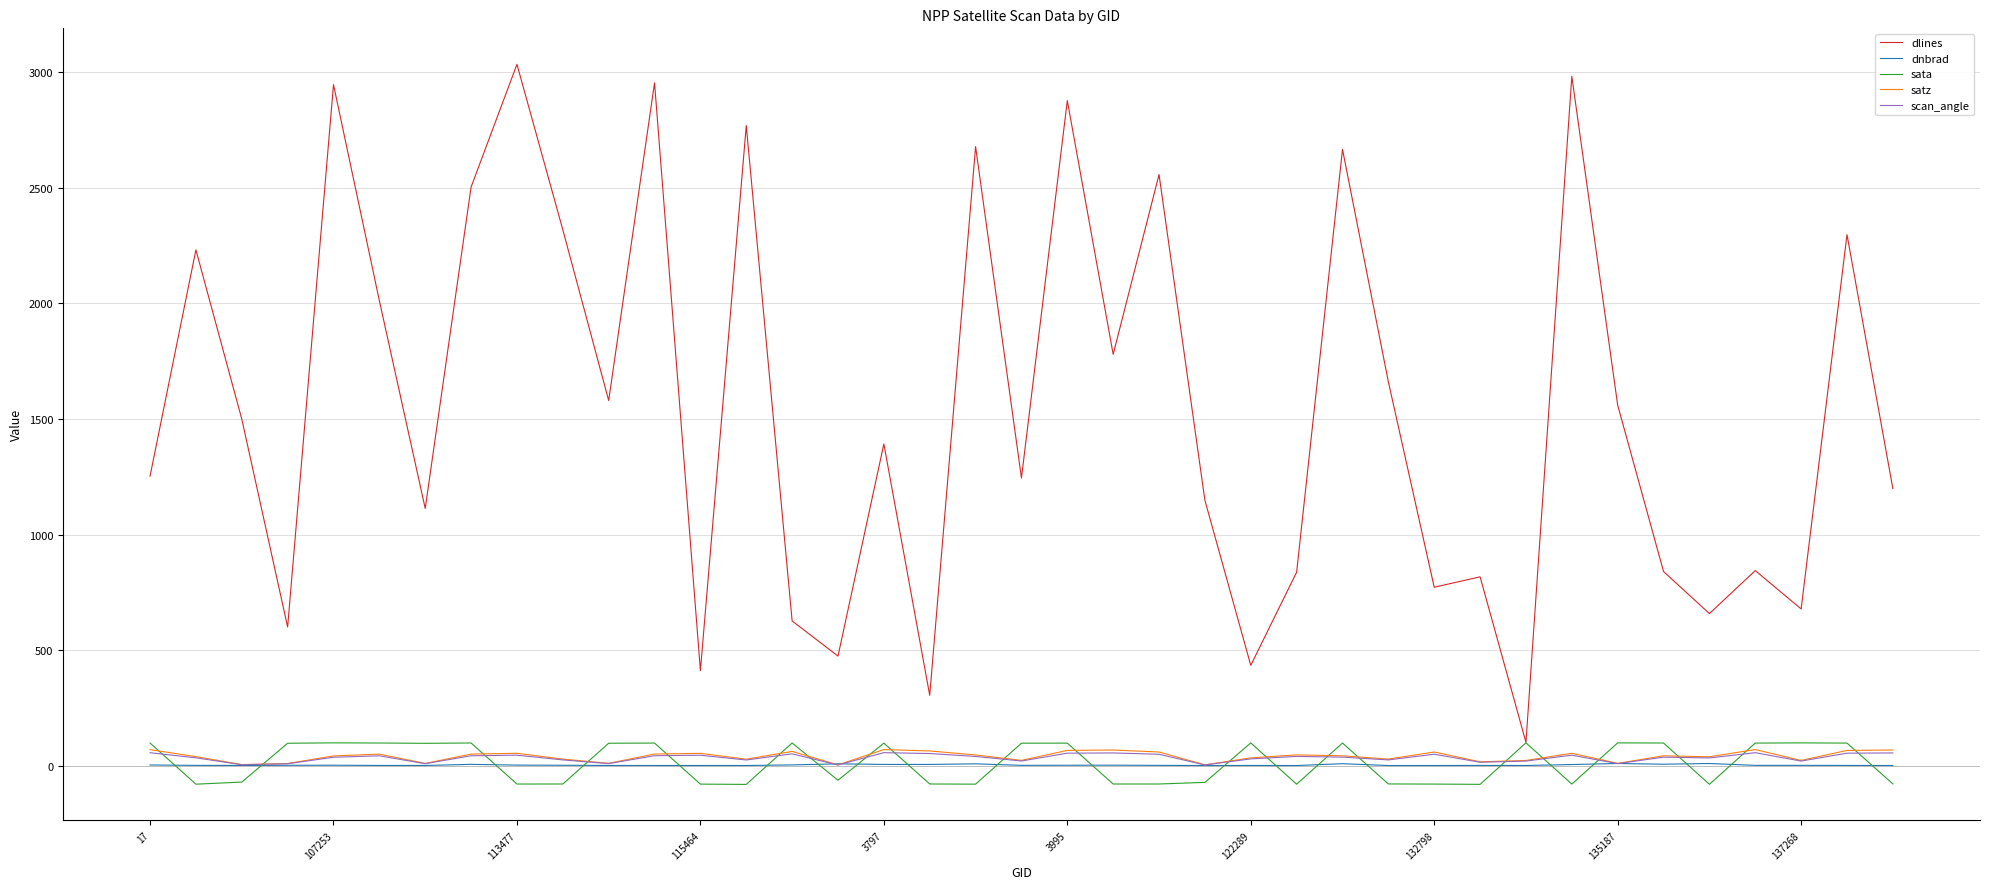

Which series has the widest spread of values?

dlines